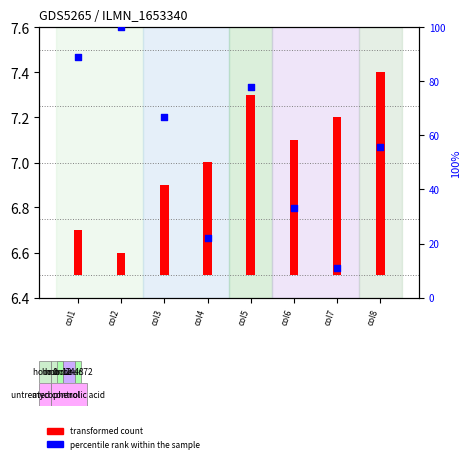

What are all the series names shown in the legend?

transformed count, percentile rank within the sample